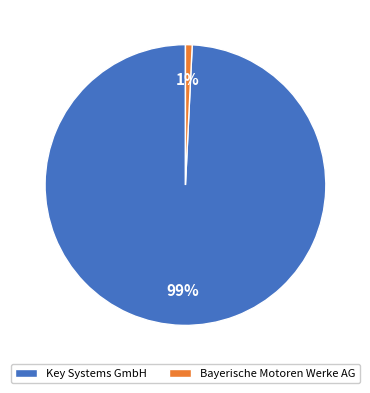

What percentage is the Key Systems GmbH slice, to the nearest percent?

99%